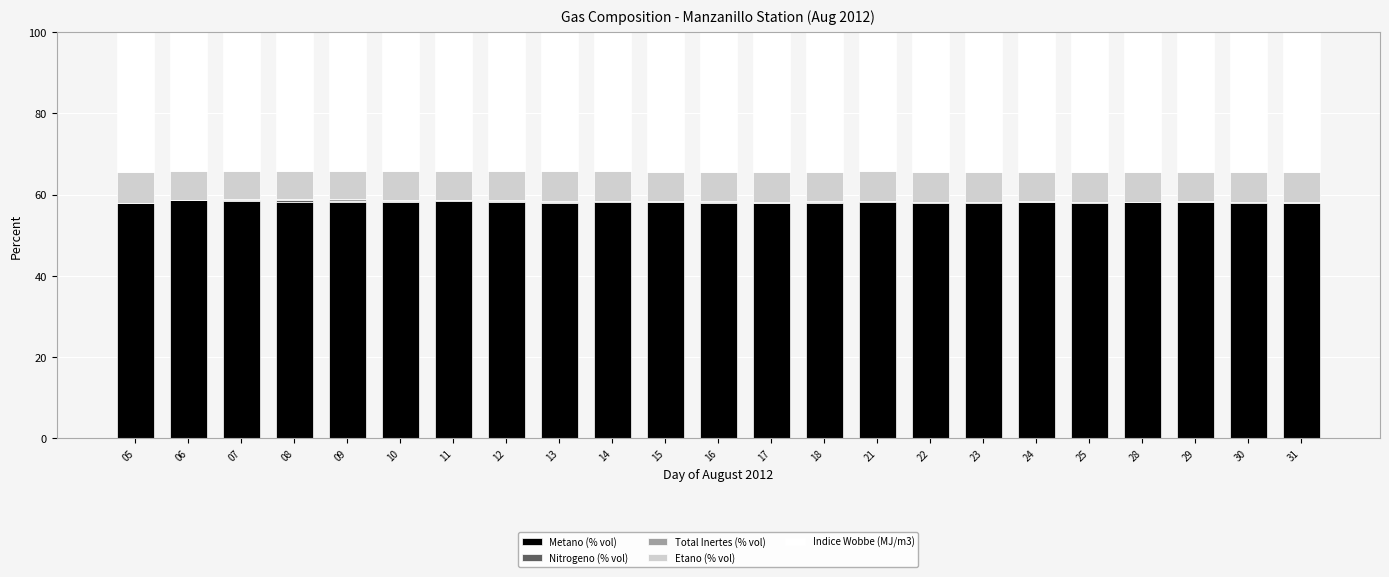

Are the bars grouped side by side (vs. stacked)?

No